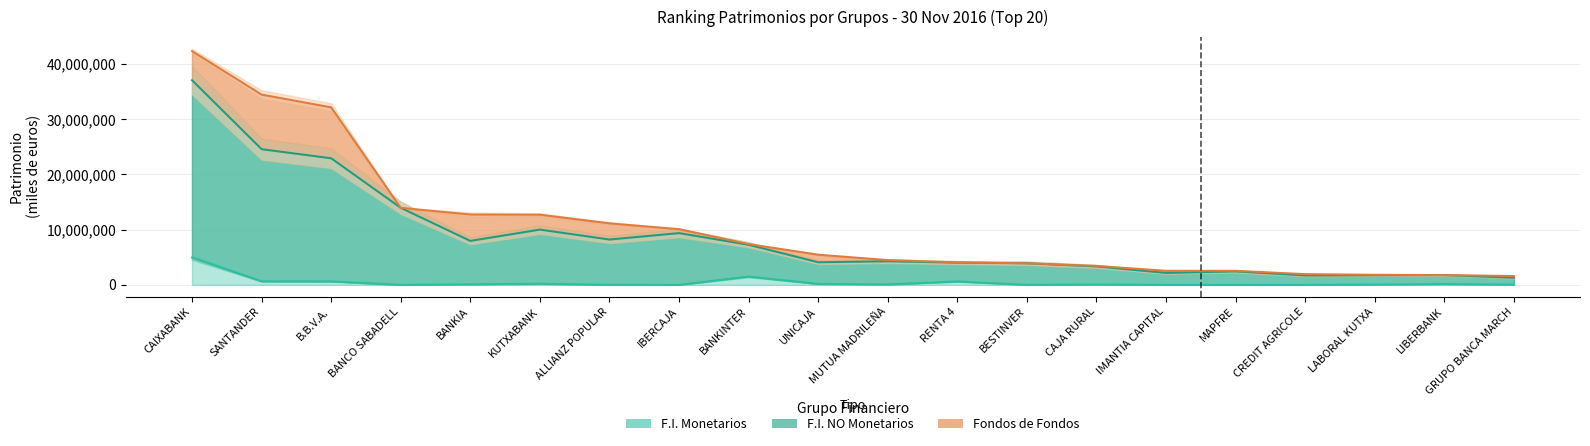

How many lines are shown in the chart?

3